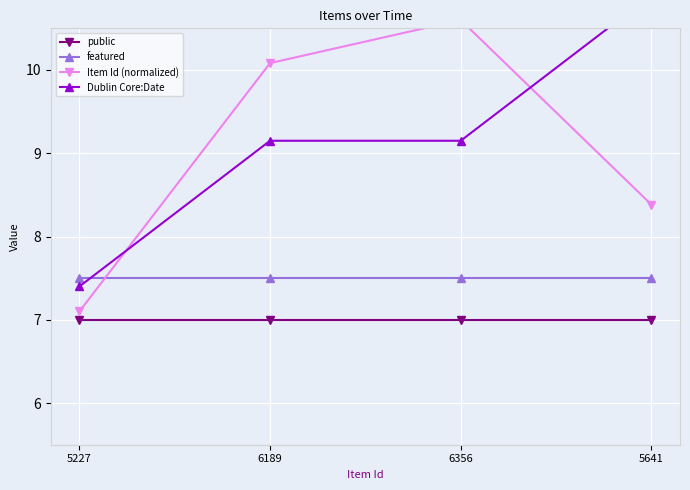

Is this an area chart (filled region under the line)?

No